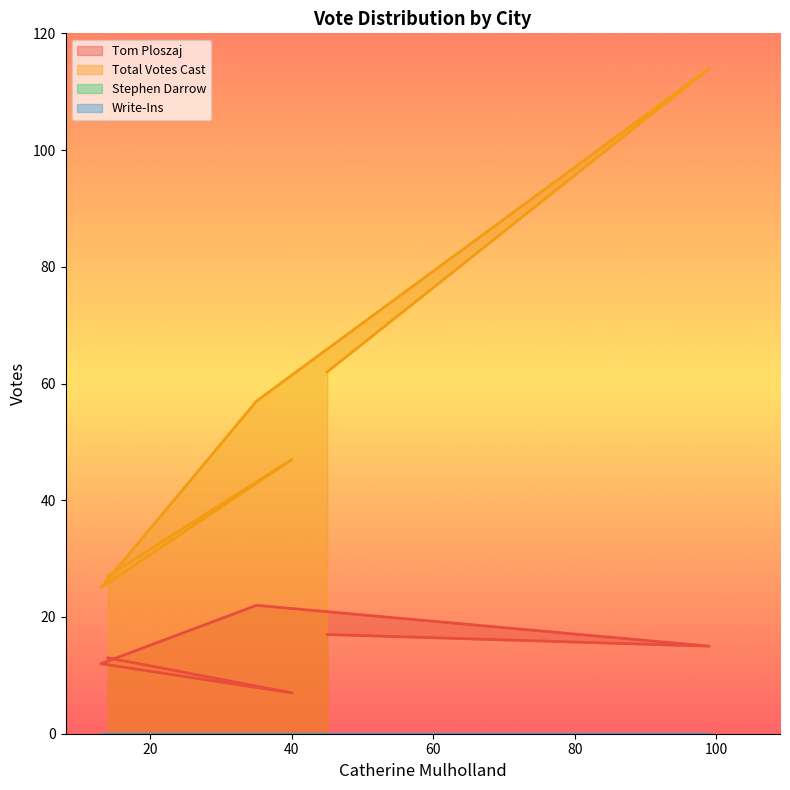

How many interior local peaks does the Total Votes Cast series have?

1